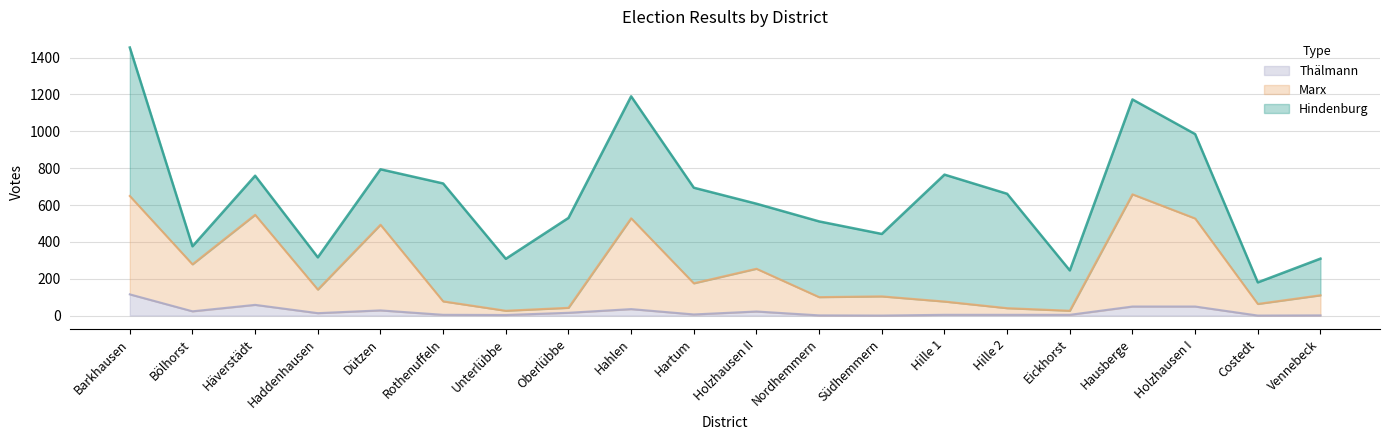

What are all the series names shown in the legend?

Thälmann, Marx, Hindenburg